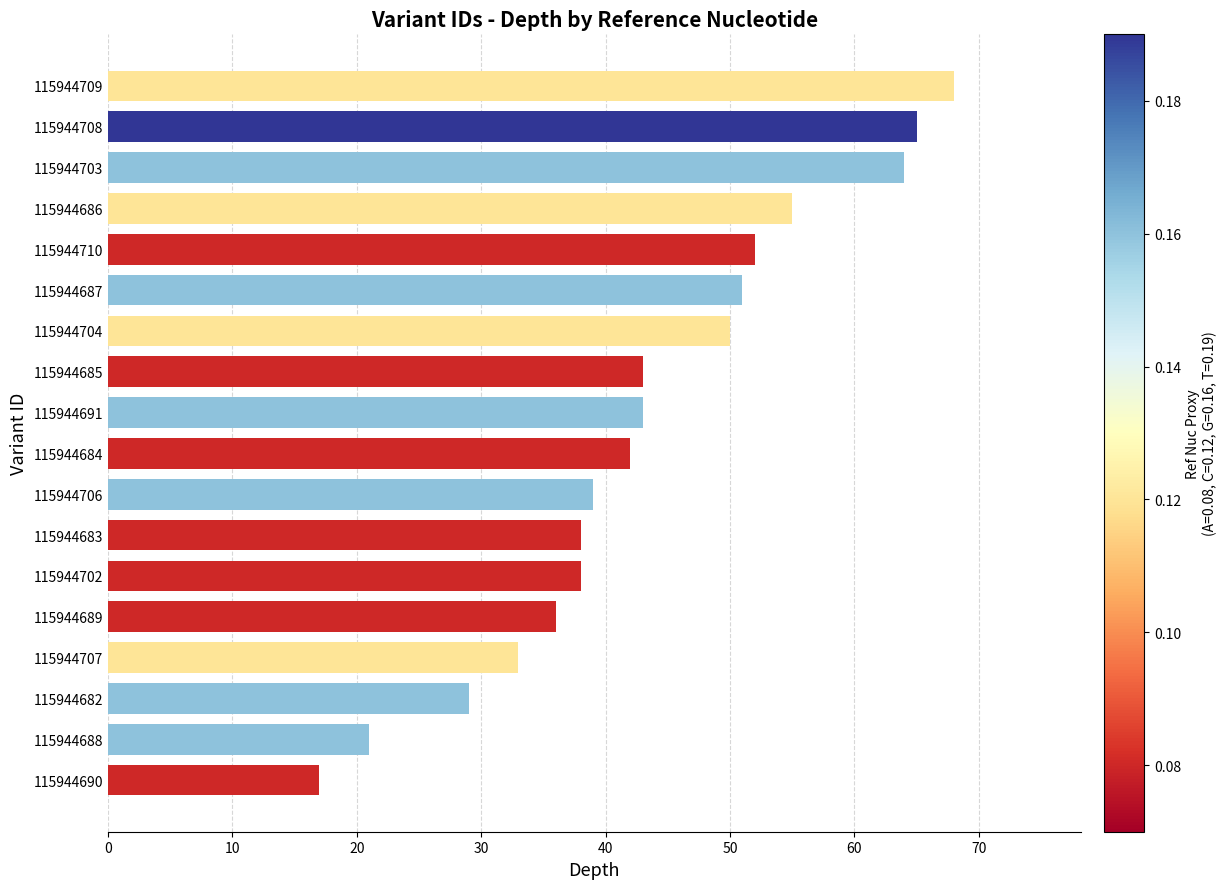

What is the difference between the maximum and minimum values?

51